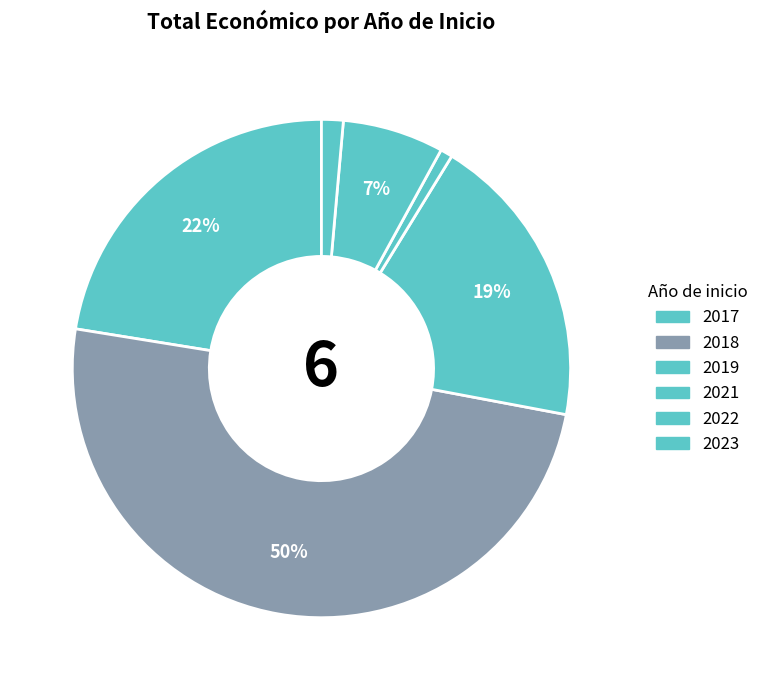

To the nearest percent, what percentage of the pie is 2022?

7%